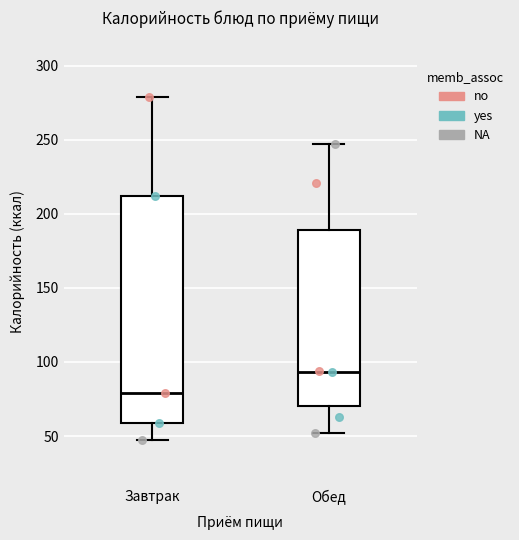

Where does the lower whisker of the box for Завтрак end on the y-axis? The values are not printed on the chart, so give them approximately, as read against the axis.

45